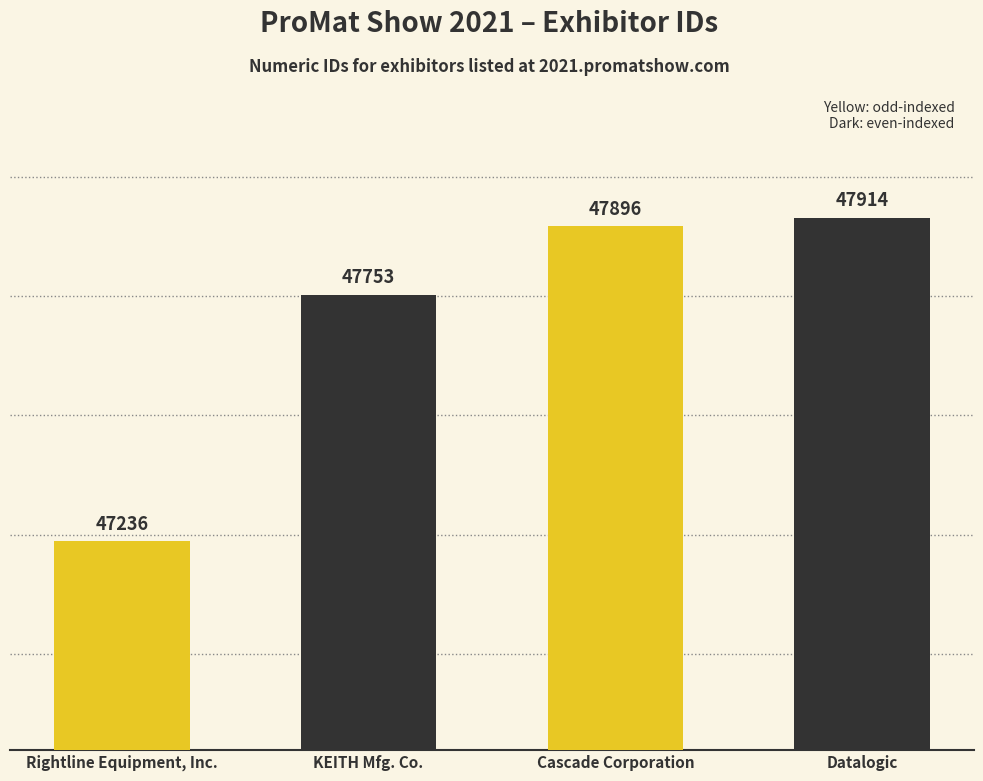

Between Datalogic and KEITH Mfg. Co., which is larger?

Datalogic